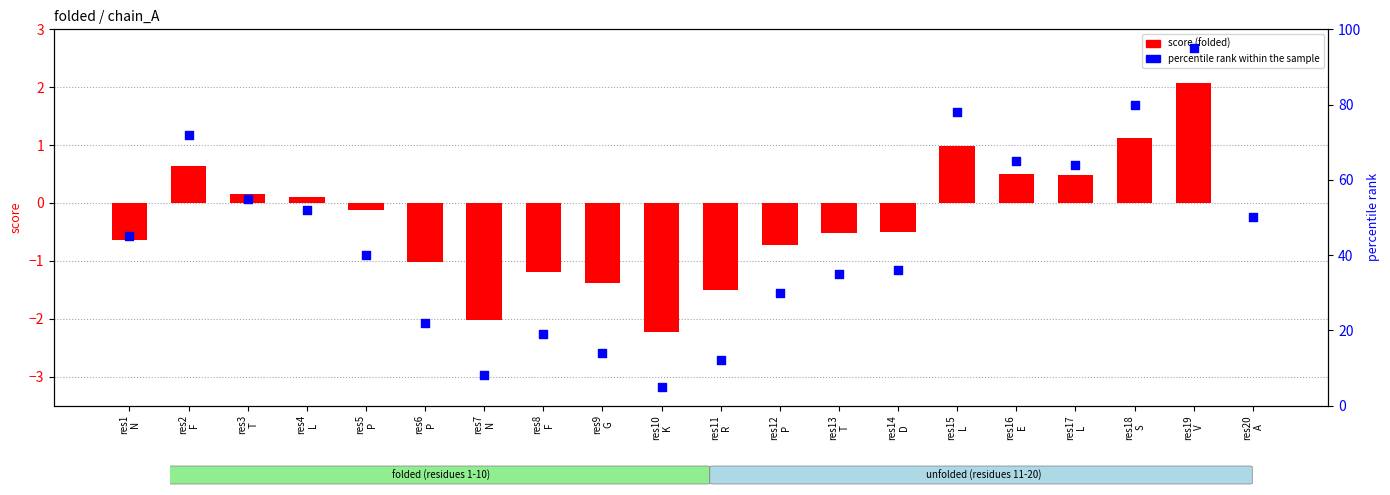

What is the total value across all series at res18
S?

81.1